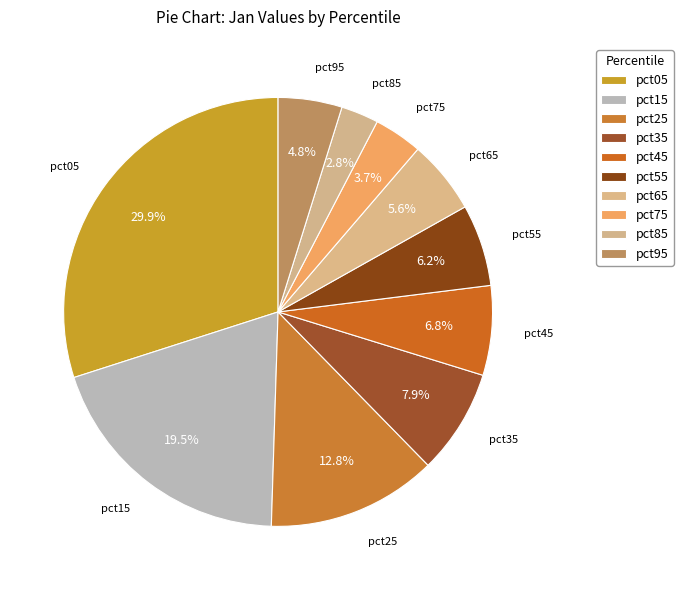

Is the sum of pct85 and pct25 greater than half?

No